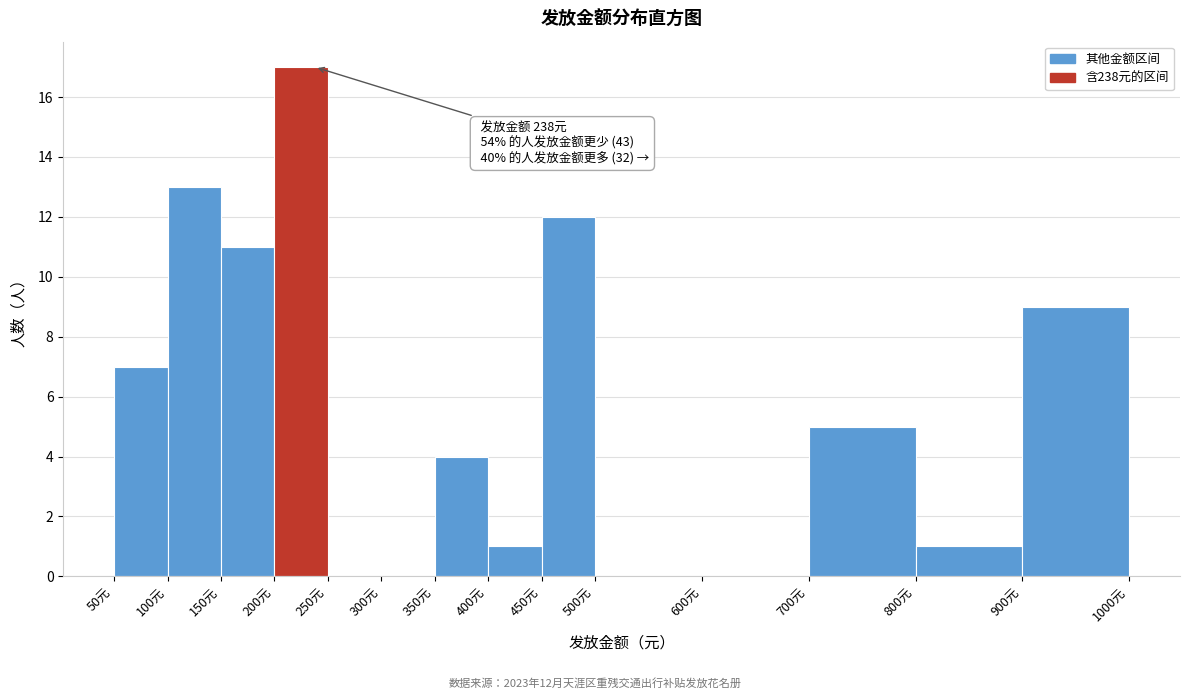

Which range on the x-axis has the tallest bar?

200 to 250